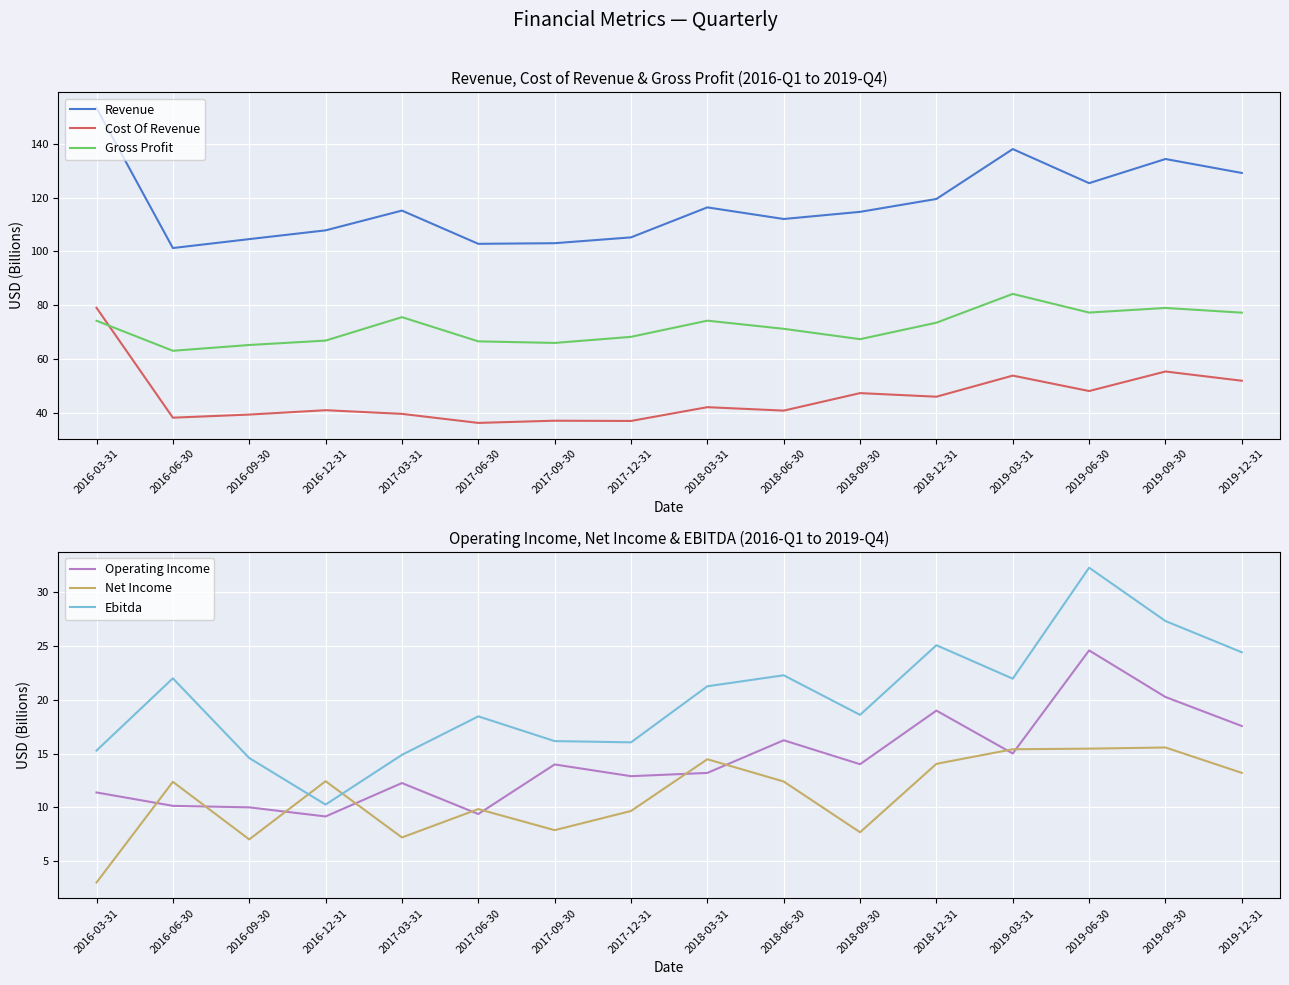

The Revenue series shows 58.3 at 2018-03-31. True or false?

False